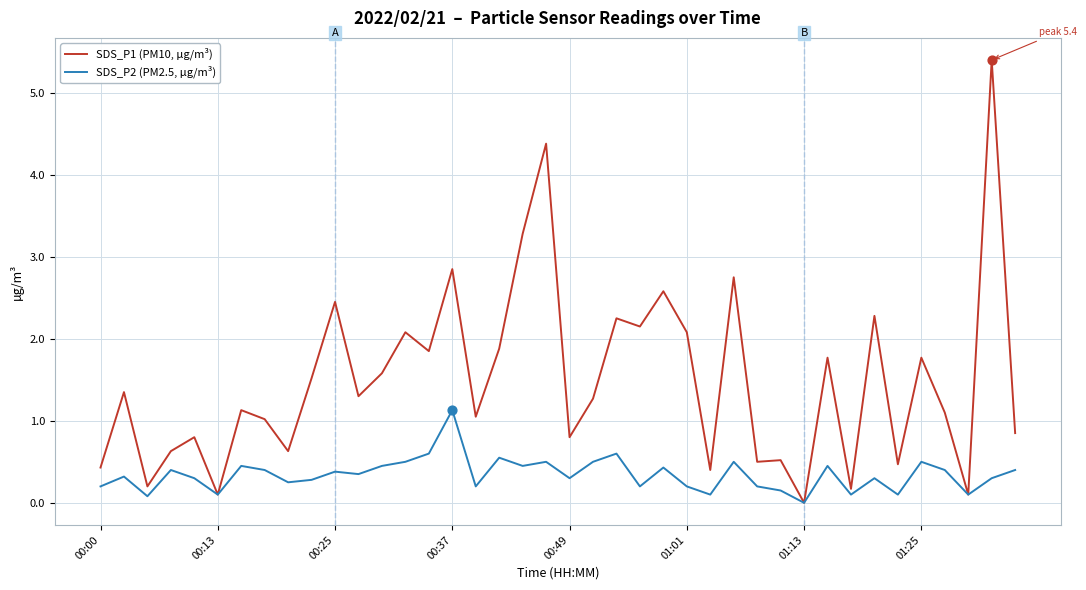

List the series in order of their overall mean, lowest first.

SDS_P2 (PM2.5, µg/m³), SDS_P1 (PM10, µg/m³)